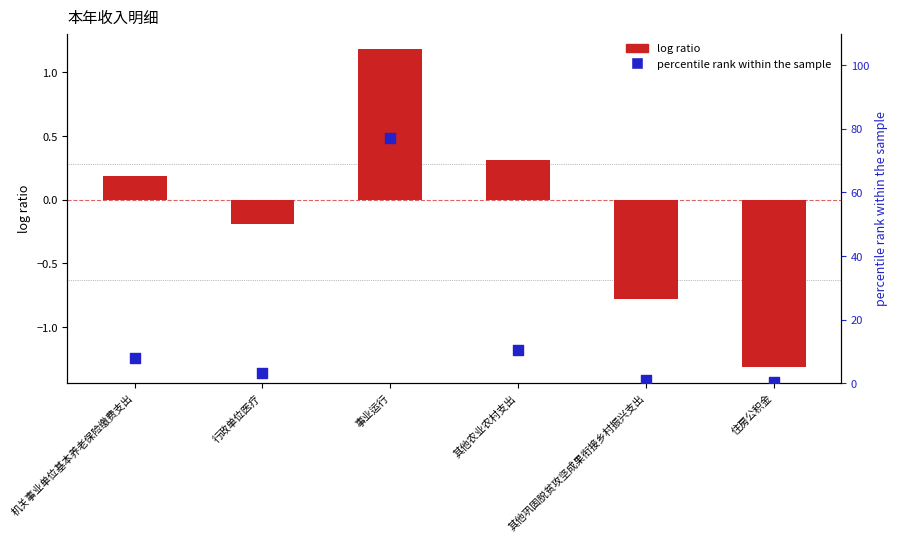

Which series reaches the maximum Y coordinate?

percentile rank within the sample